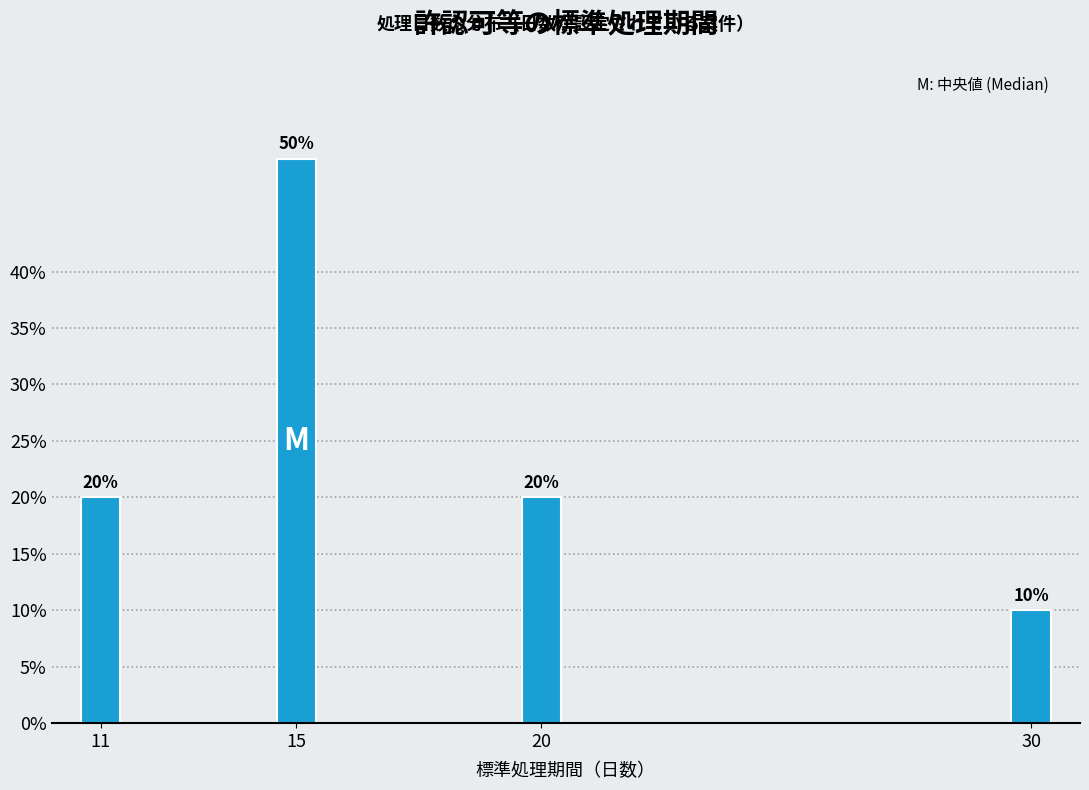

Reading left to right, transcribe all the data shown in this chart.

11=20	15=50	20=20	30=10